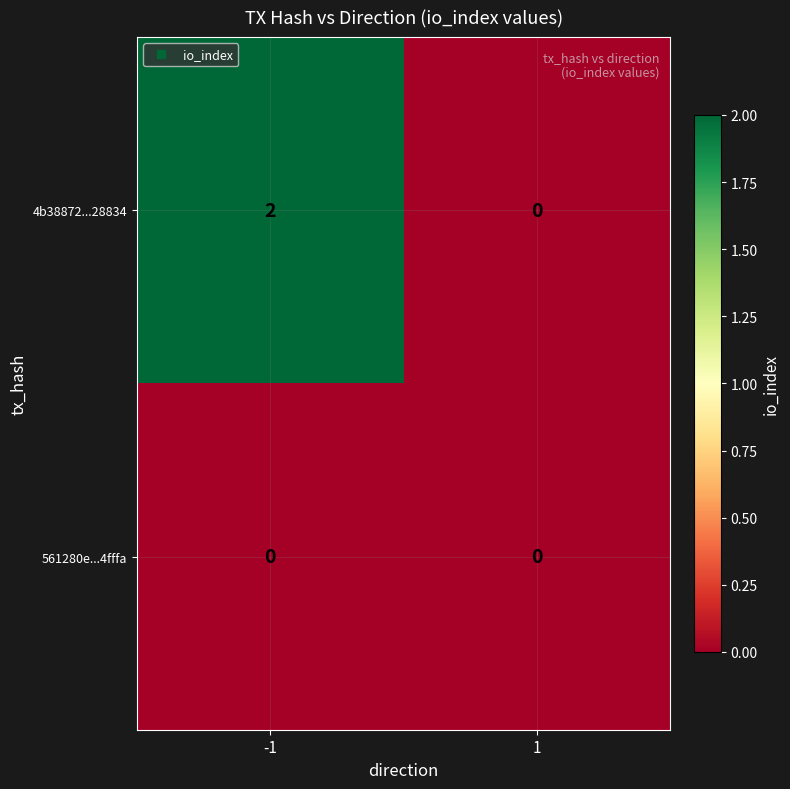

List the series in order of their overall mean, lowest first.

561280e...4fffa, 4b38872...28834